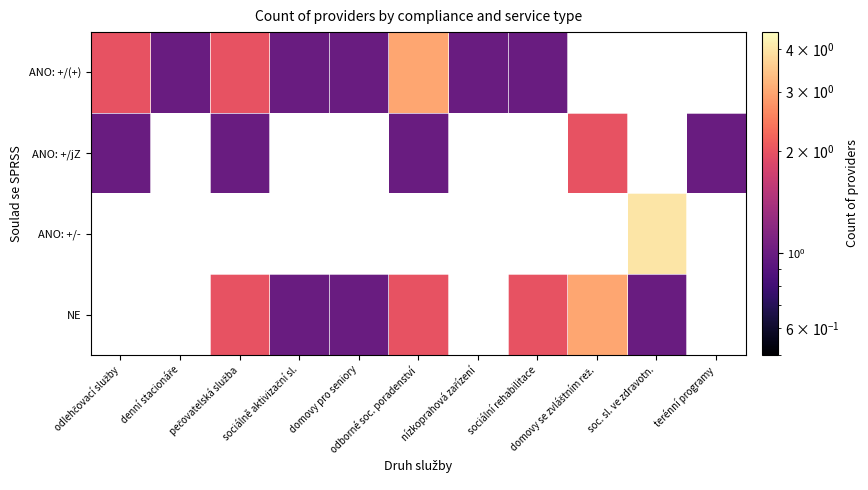

Rank the series by their maximum value, from lowest to highest.

ANO: +/jZ, ANO: +/-, NE, ANO: +/(+)